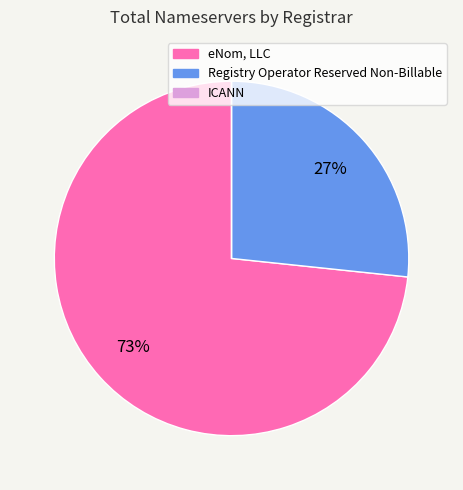

Approximately how many times larger is the value at Registry Operator Reserved Non-Billable compared to eNom, LLC?

0.4